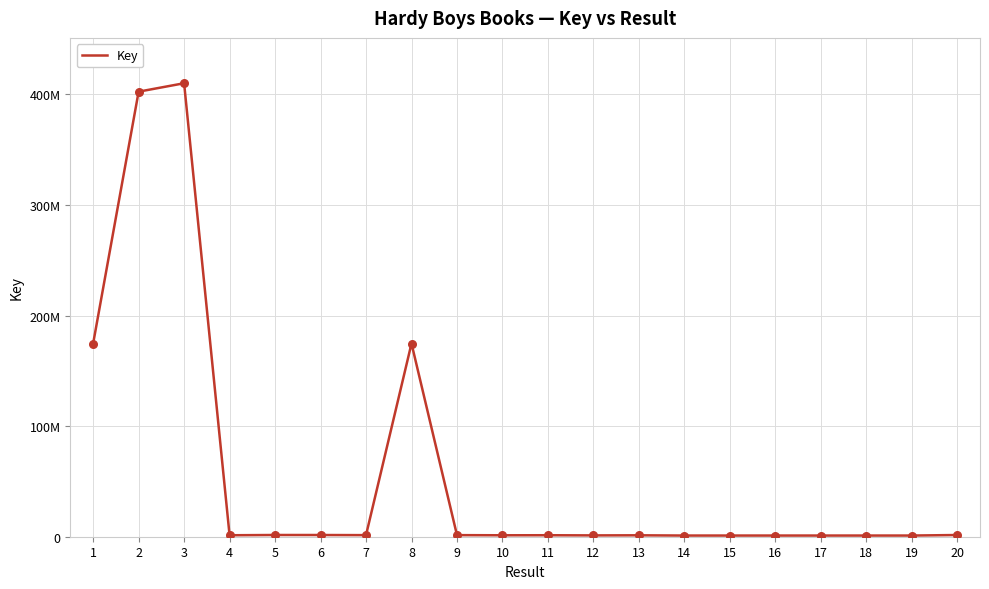

Between 1 and 17, which is larger?

1